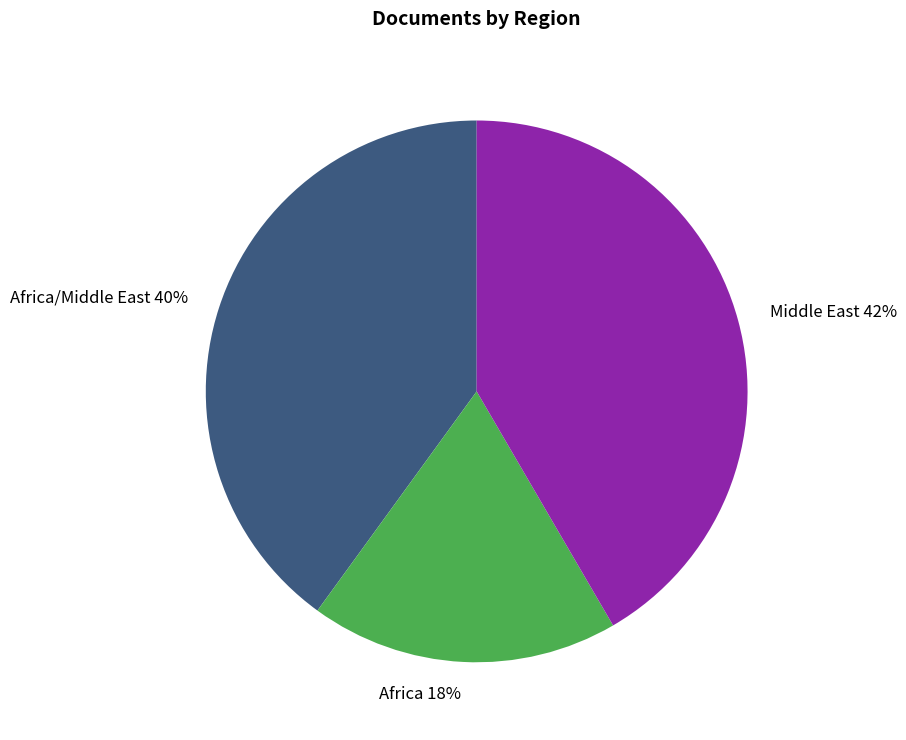

What percentage is the Middle East slice, to the nearest percent?

42%